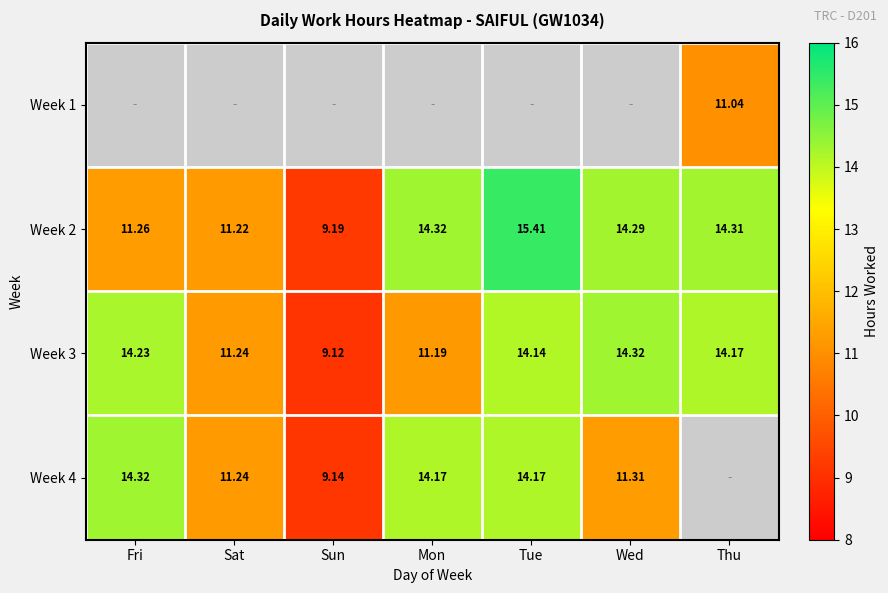

What is the greatest value displayed?

15.4